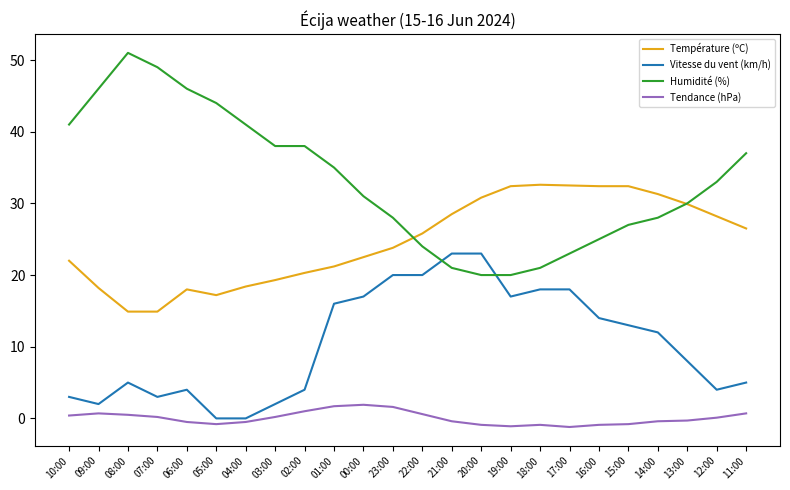

Is it true that Température (ºC) equals 32.4 at 16:00?

True